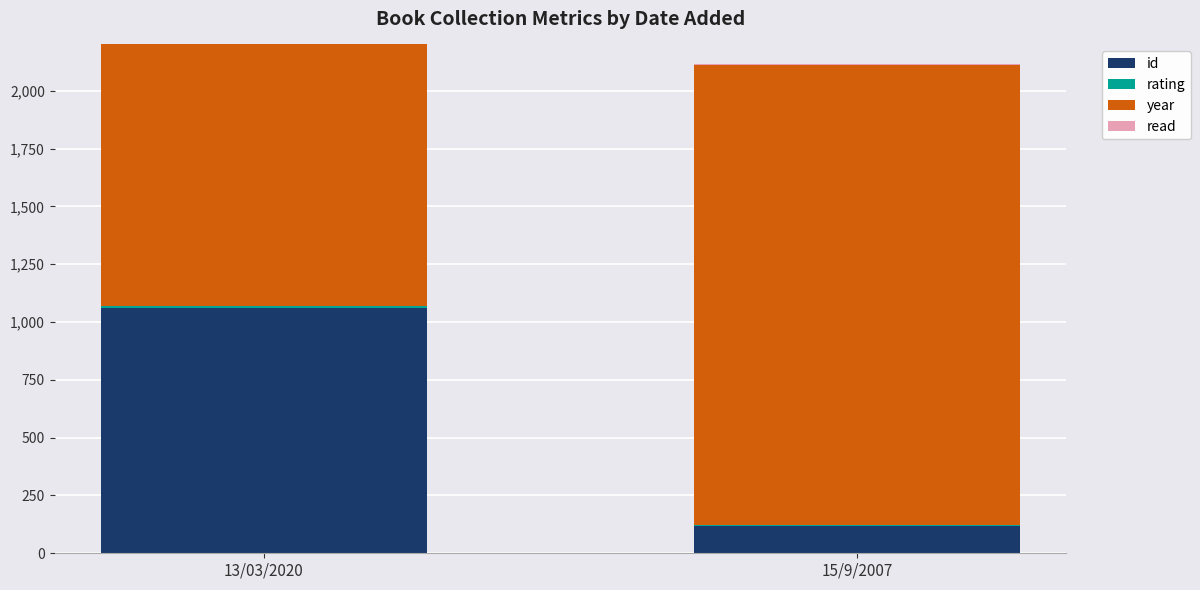

What is the total value across all series at 13/03/2020?

3087